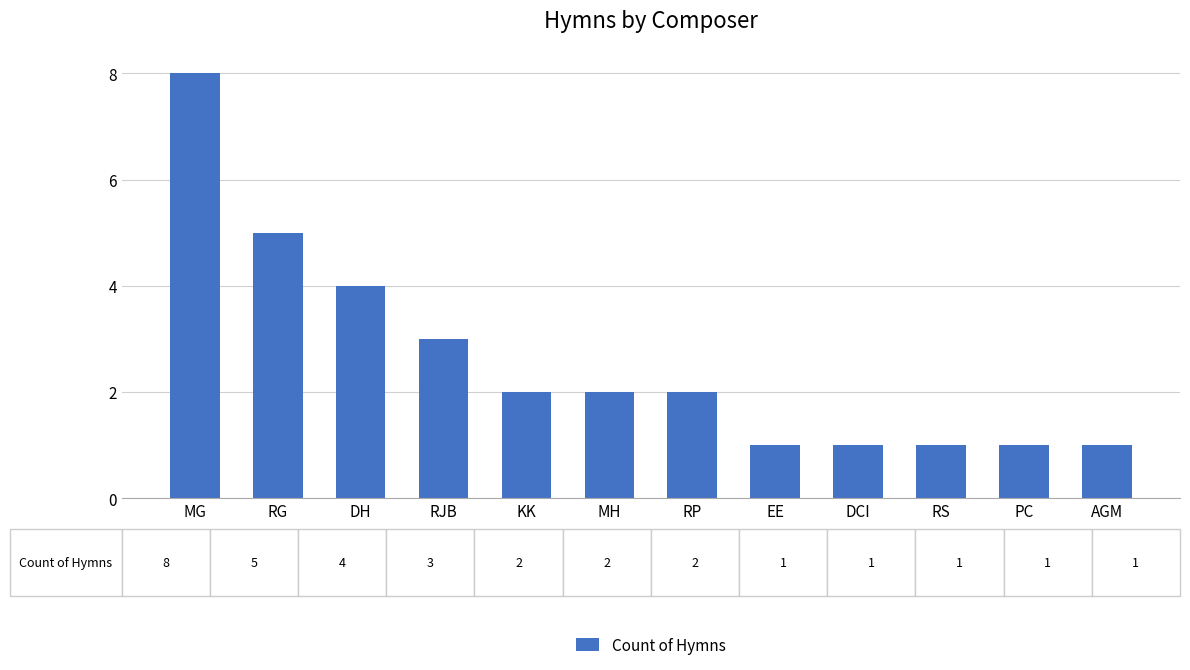

What is the difference between the values at MH and PC?

1